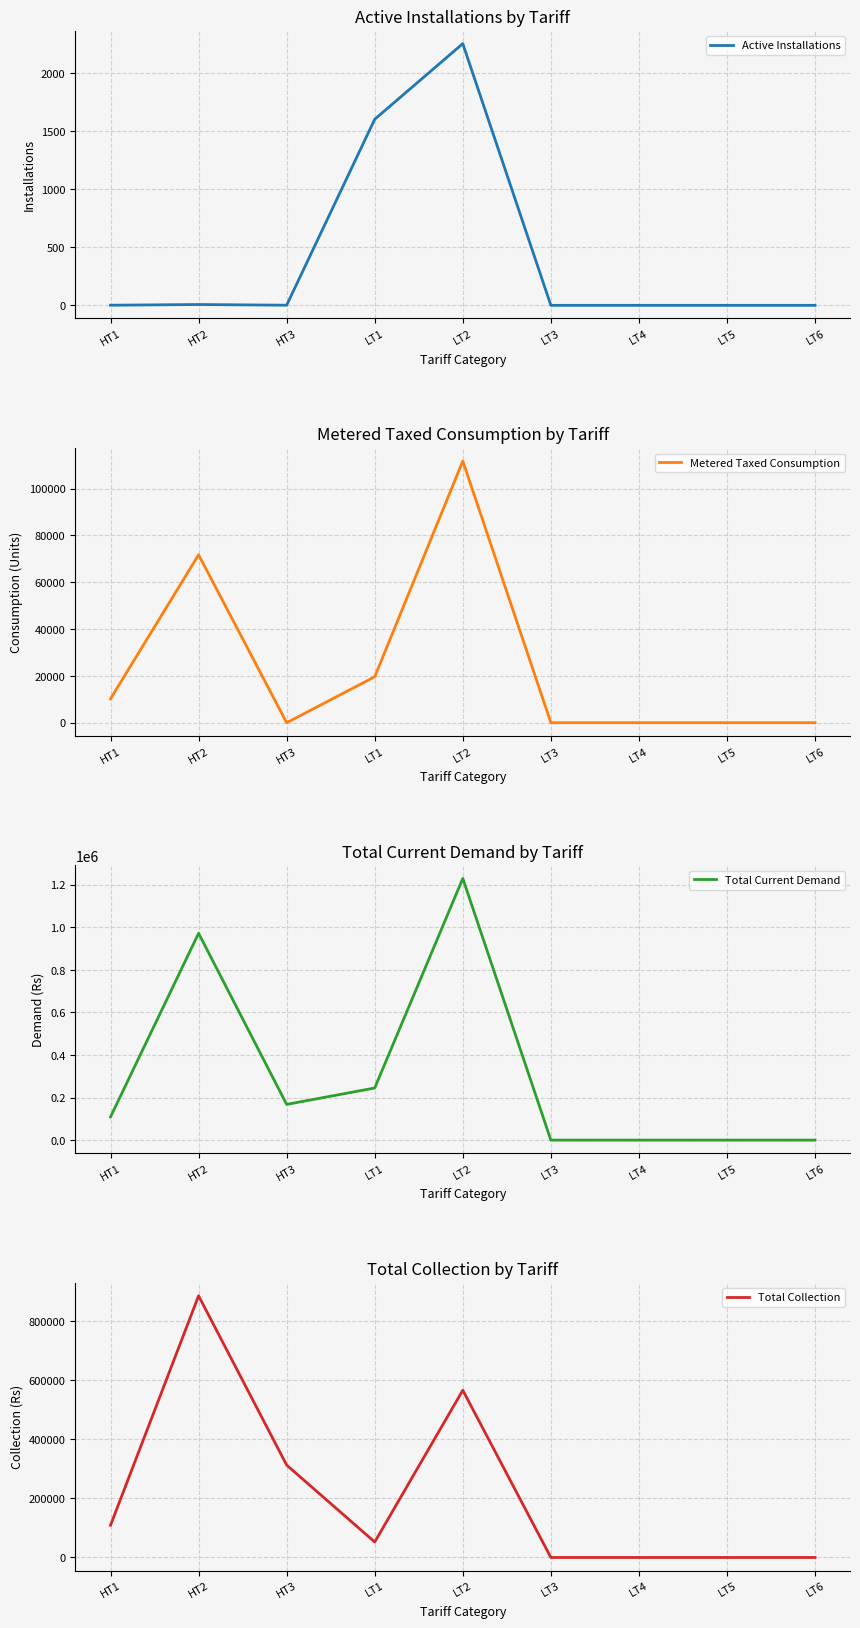

How many data points in Active Installations are above 1?

3